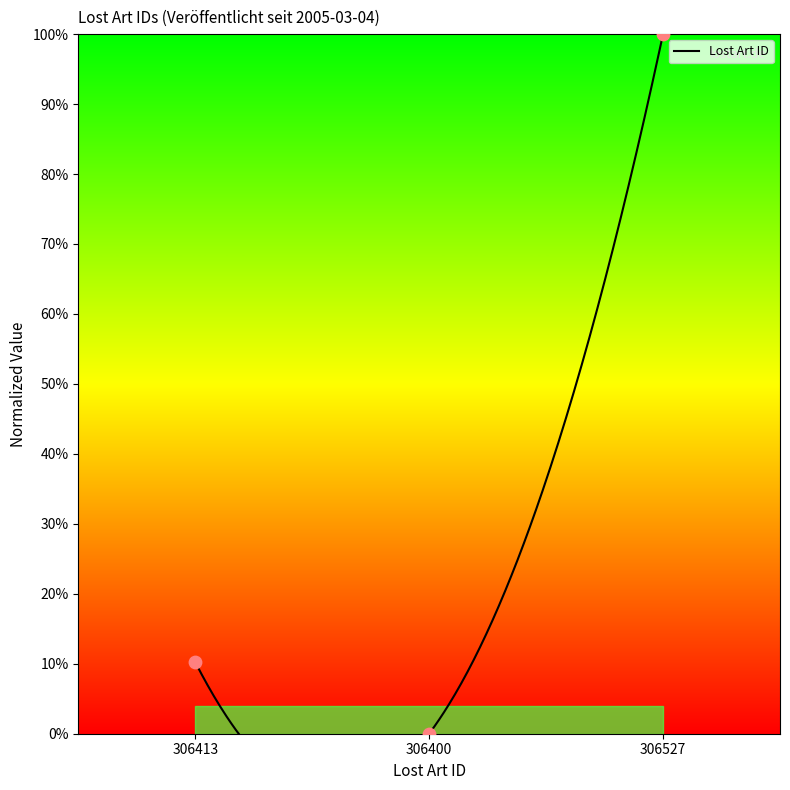

What is the change in value from 306413 to 306527?

+89.8